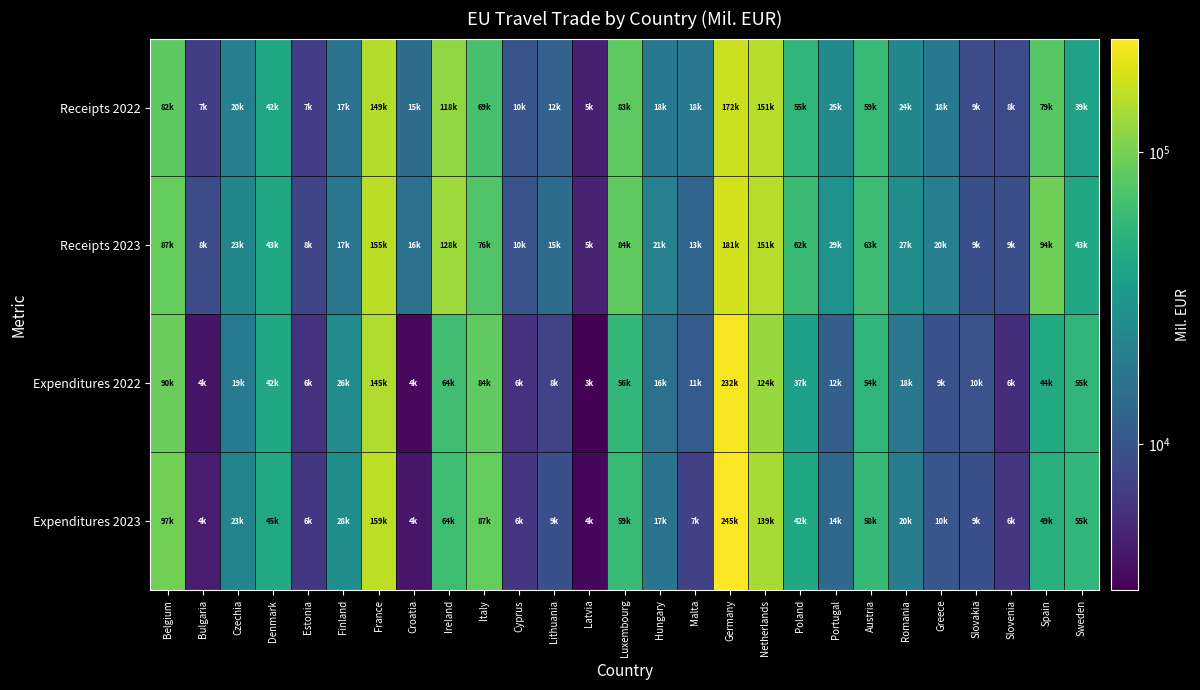

What is the total value across all series at Croatia?

38809.0